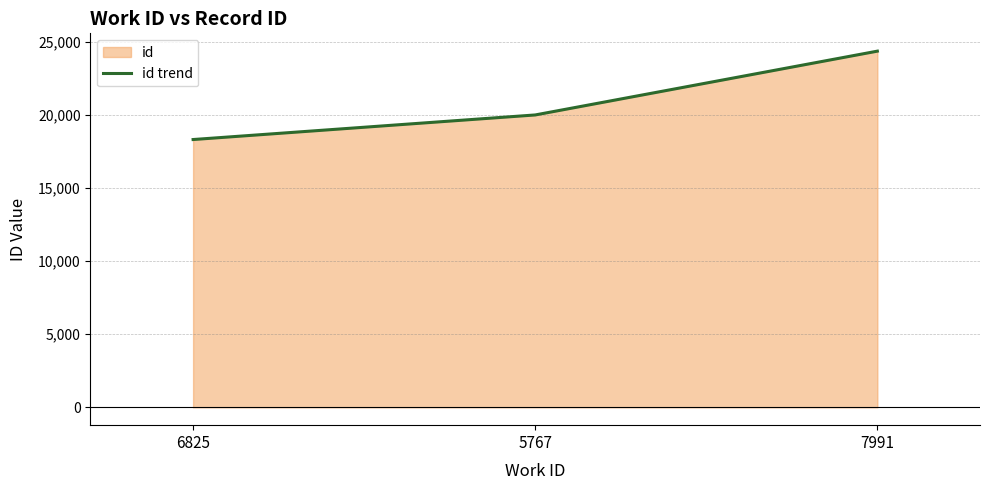

Count the values in the range 18302 to 24342.

3